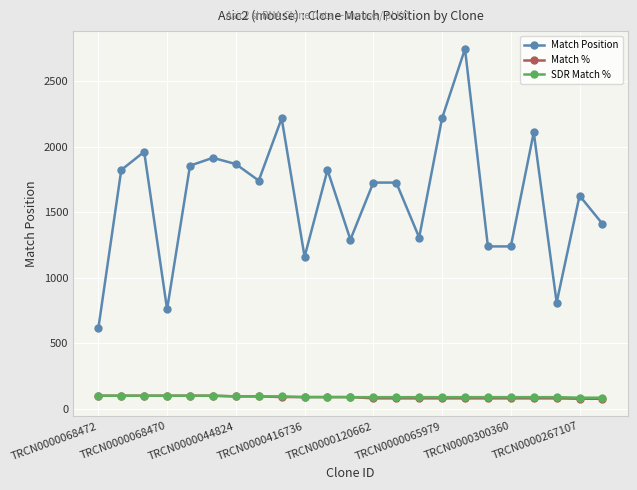

What is the greatest value displayed?

2746